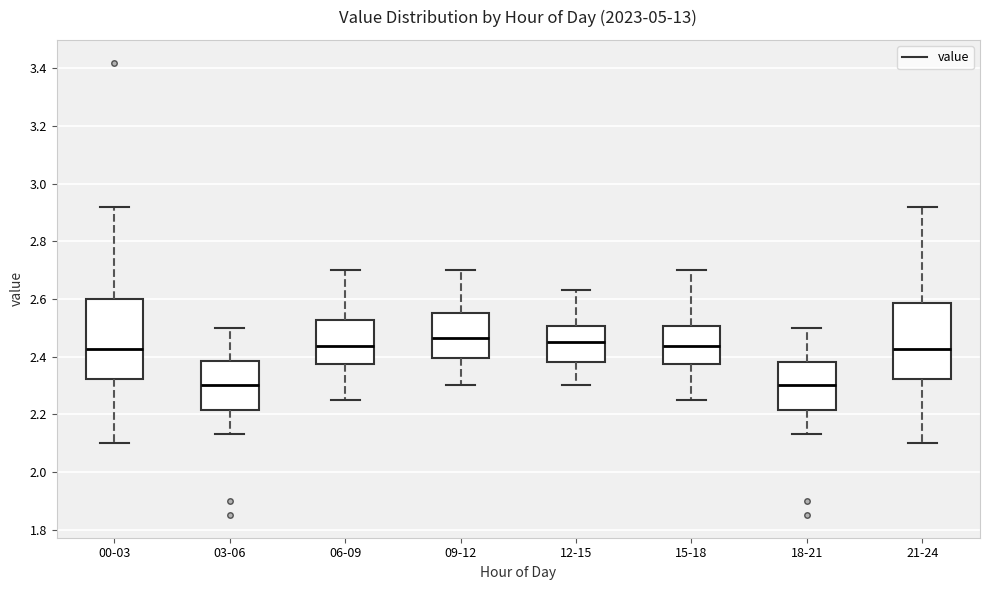

Where does the median line of the box for 15-18 sit on the y-axis? The values are not printed on the chart, so give them approximately, as read against the axis.

2.44